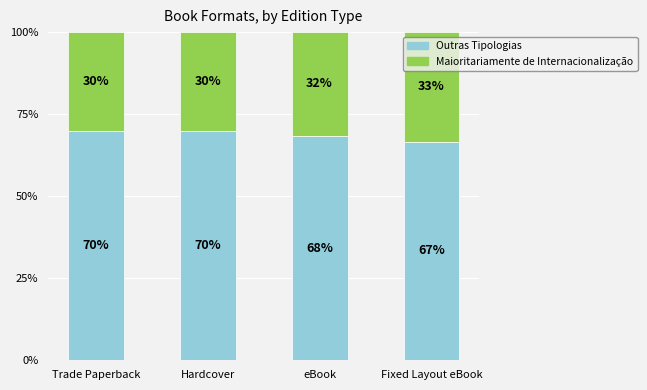

What is the average value of the Outras Tipologias series?

68.8